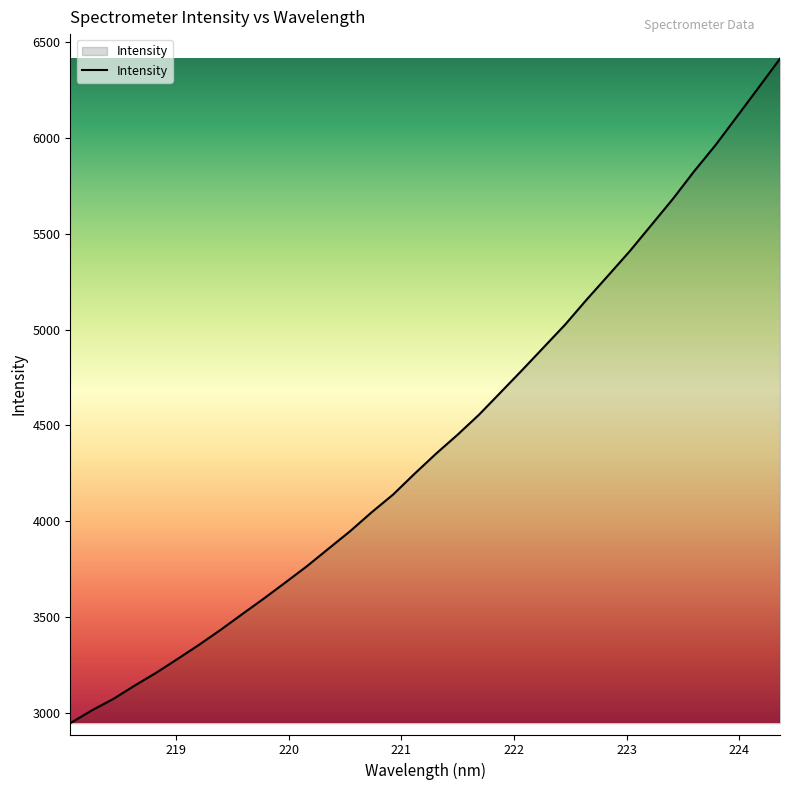

Does the chart have visible grid lines?

No